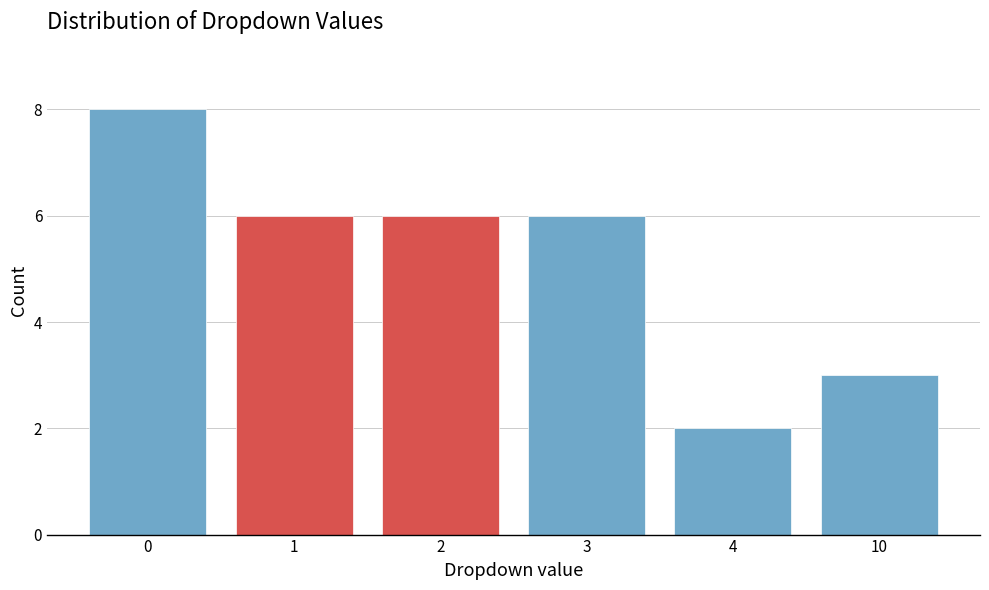

Reading left to right, extract all data points from this chart.

0=8	1=6	2=6	3=6	4=2	10=3